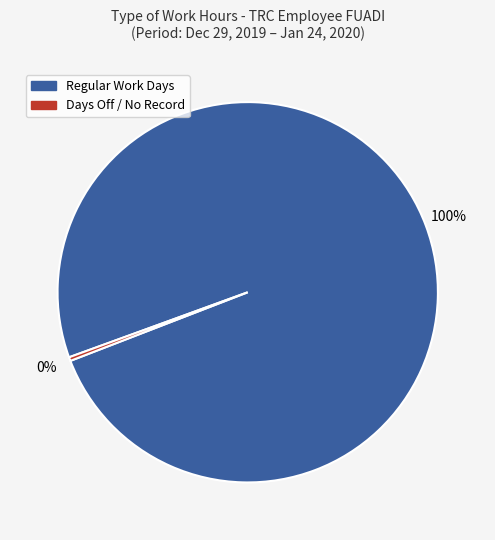

To the nearest percent, what is the average slice percentage?

50%